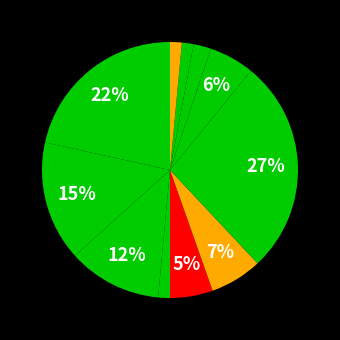

Count the number of slices in the pie.

11